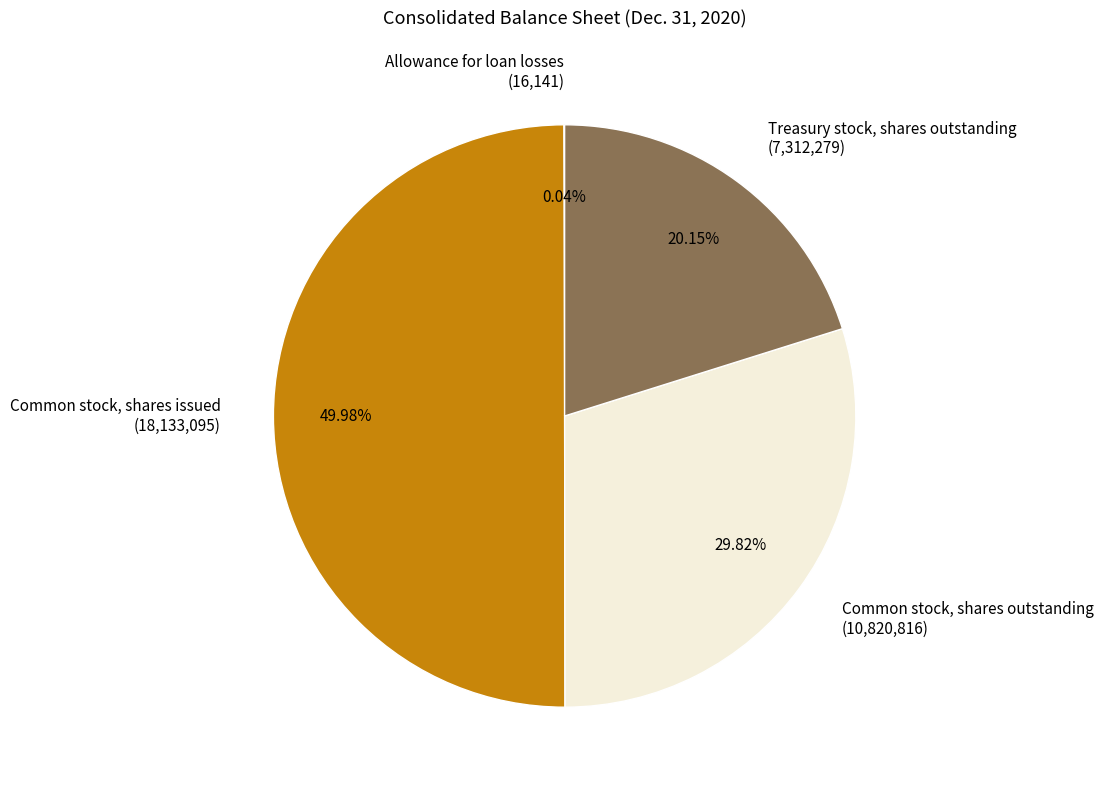

The Common stock, shares outstanding slice represents 37% of the pie. True or false?

False